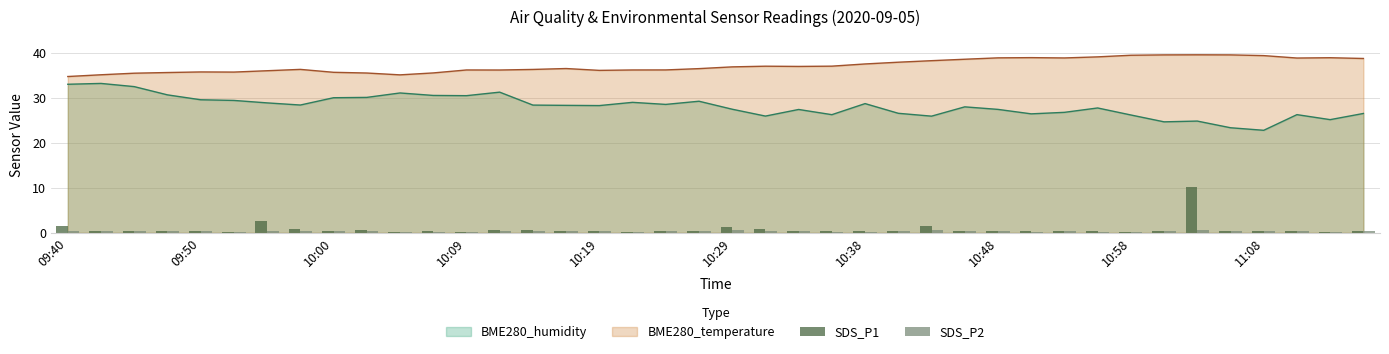

True or false: BME280_humidity and BME280_temperature cross at least once.

False